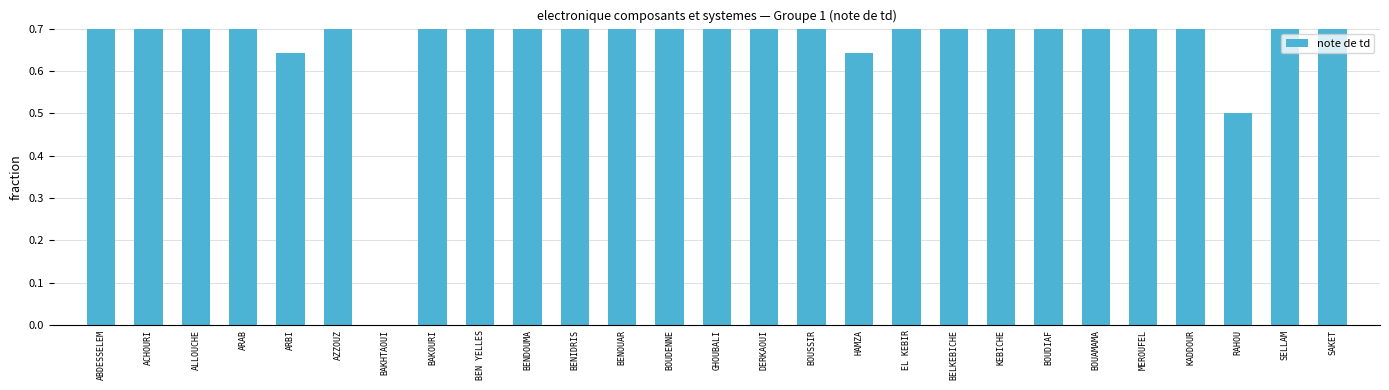

Between SELLAM and BAKOURI, which is larger?

SELLAM